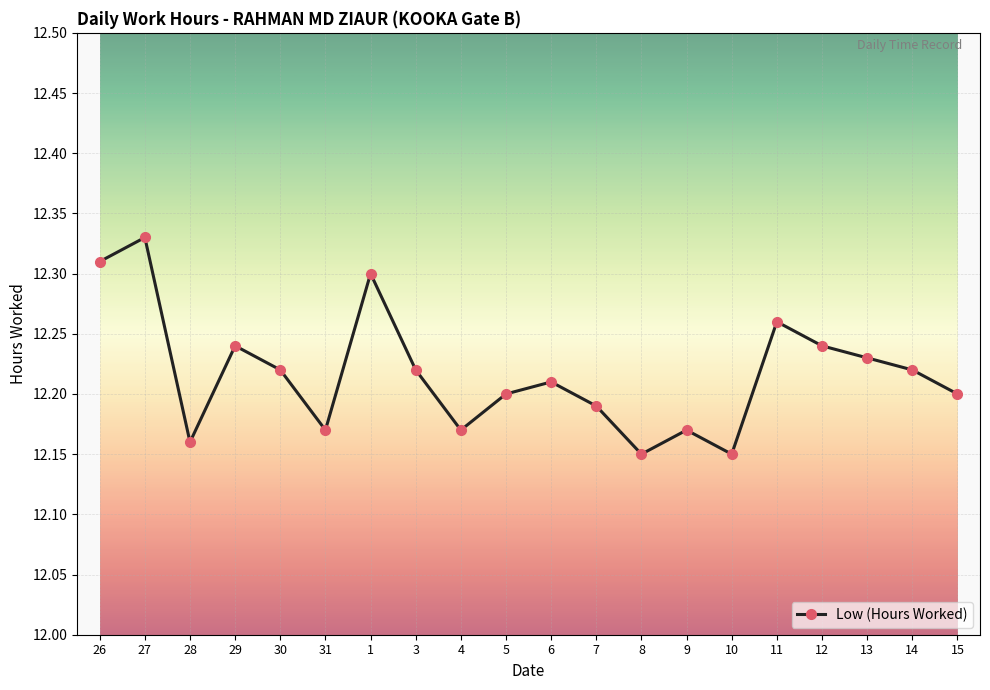

How many values are between 12 and 13?

20